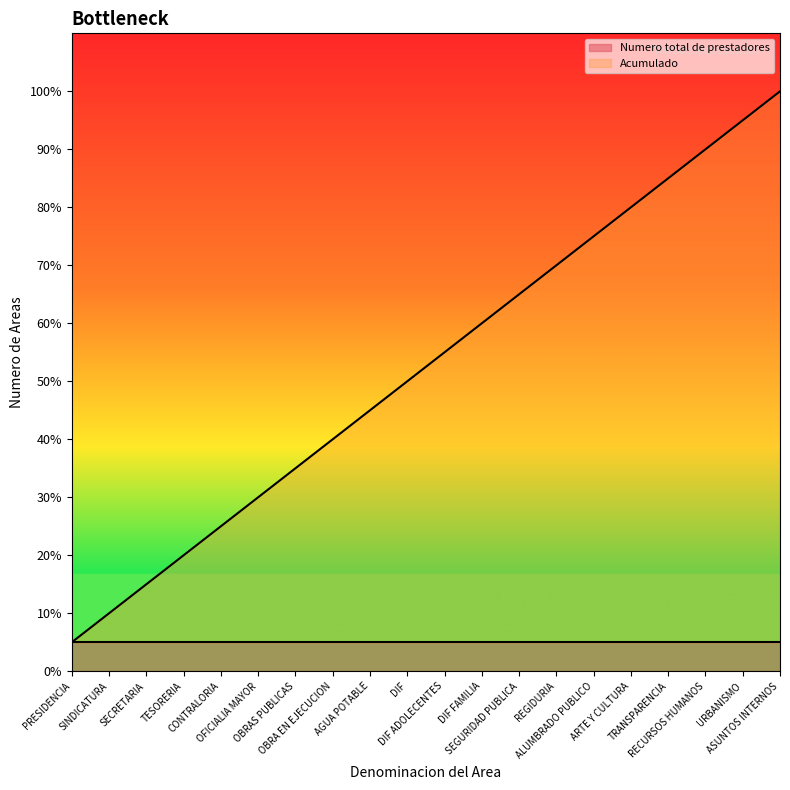

At which category does the chart reach its peak across all series?

ASUNTOS INTERNOS